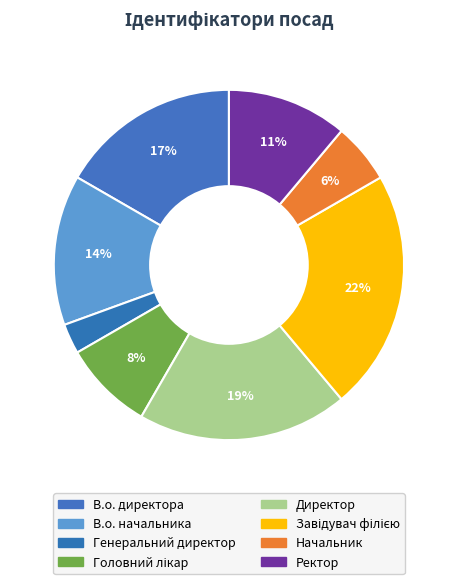

Approximately how many times larger is the value at В.о. начальника compared to Ректор?

1.2